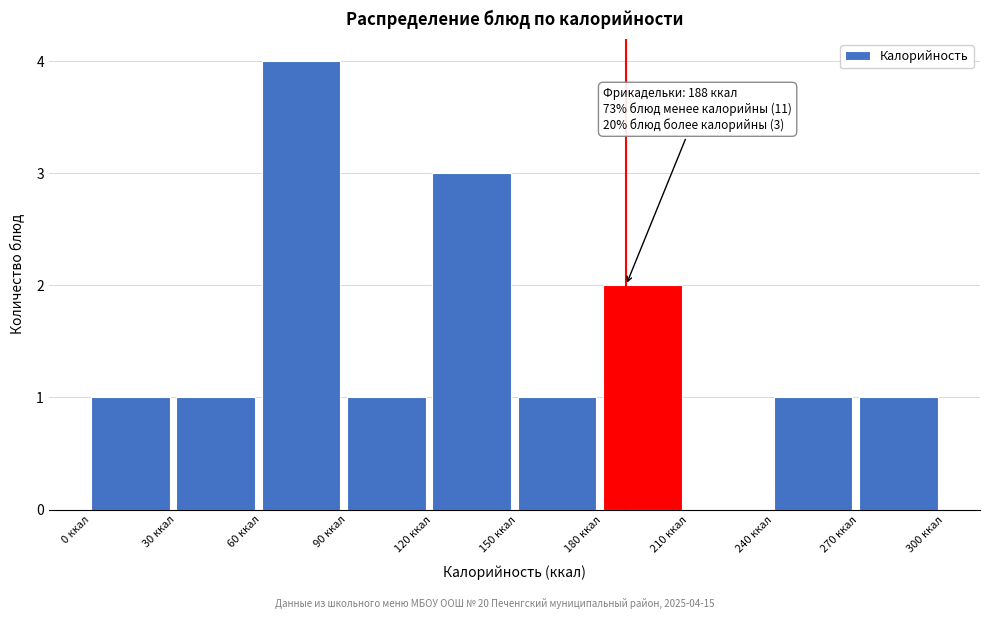

Over which range of the x-axis is the bar tallest?

60 to 90